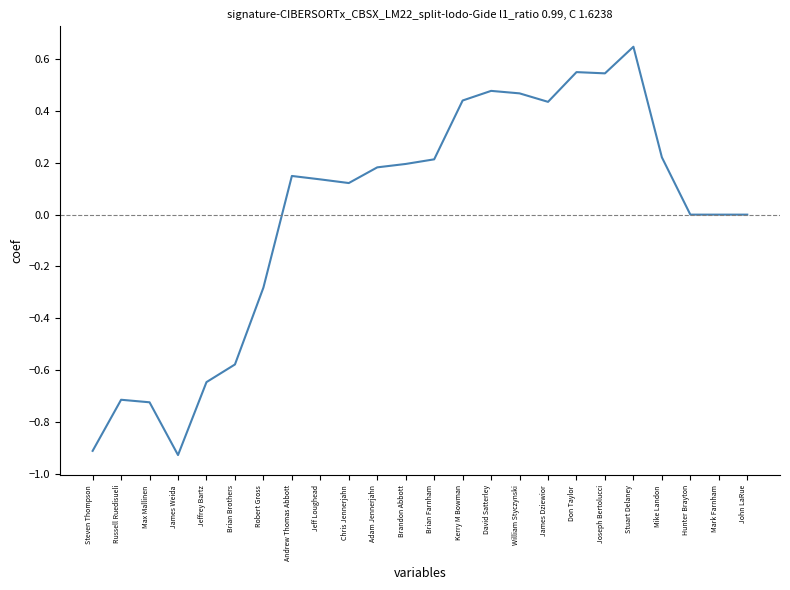

What position from the left is Brian Brothers?

6